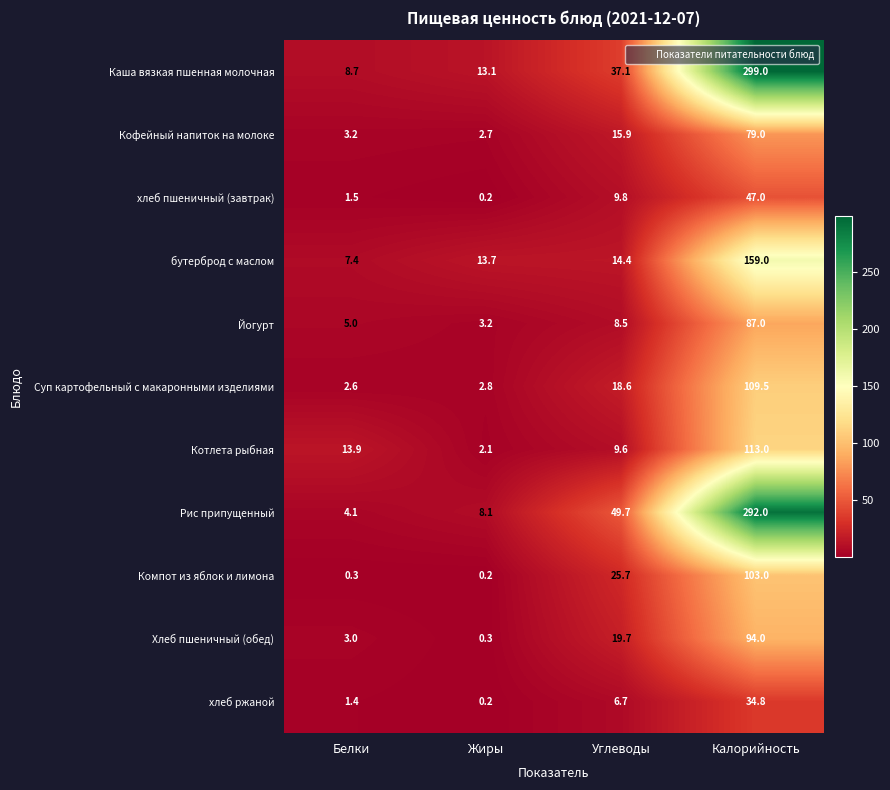

What is the sum of the Рис припущенный values at Белки and Жиры?

12.2